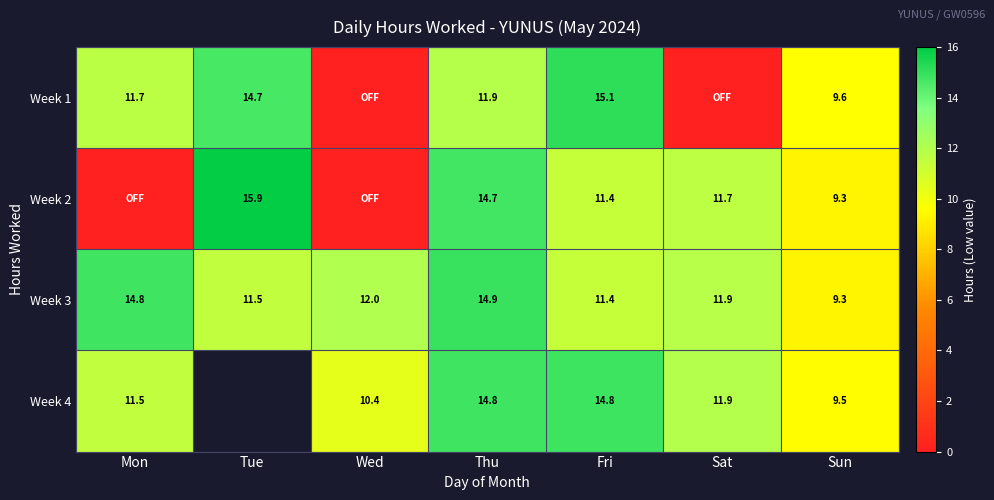

What is the total value across all series at Sat?

35.5